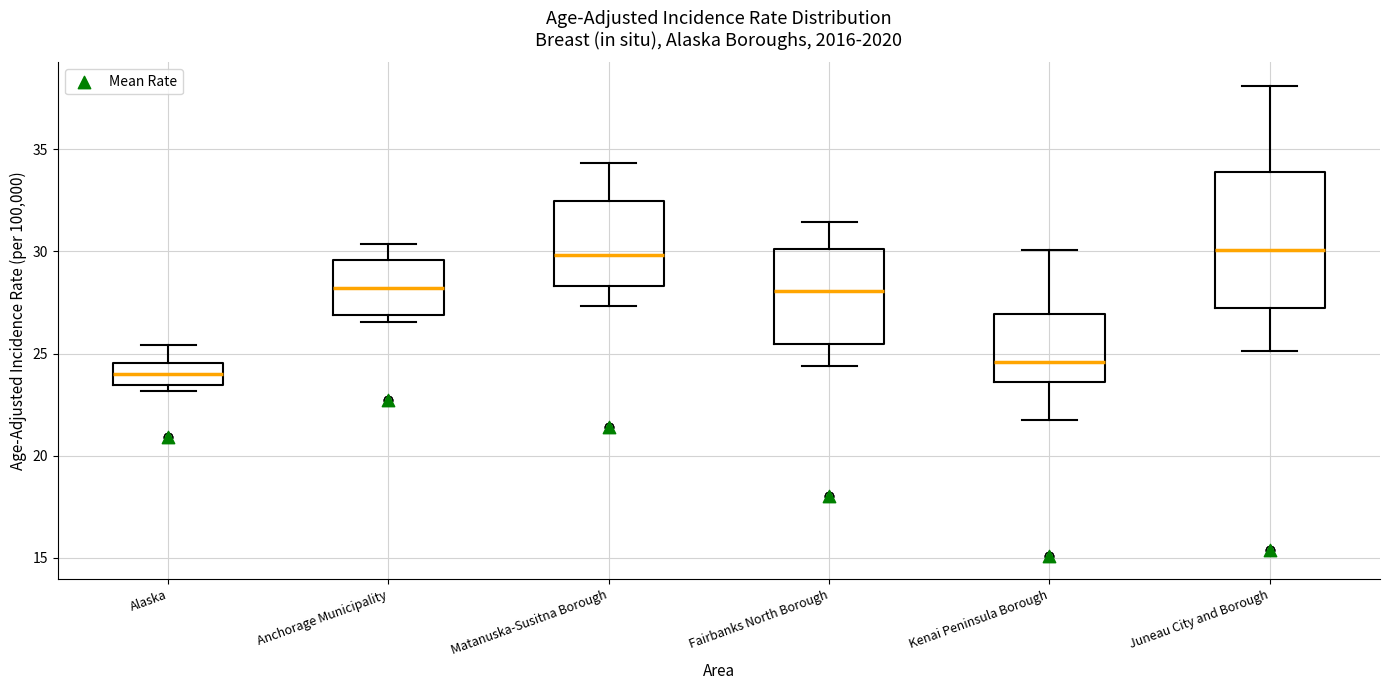

Which box's median line is the lowest?

Alaska